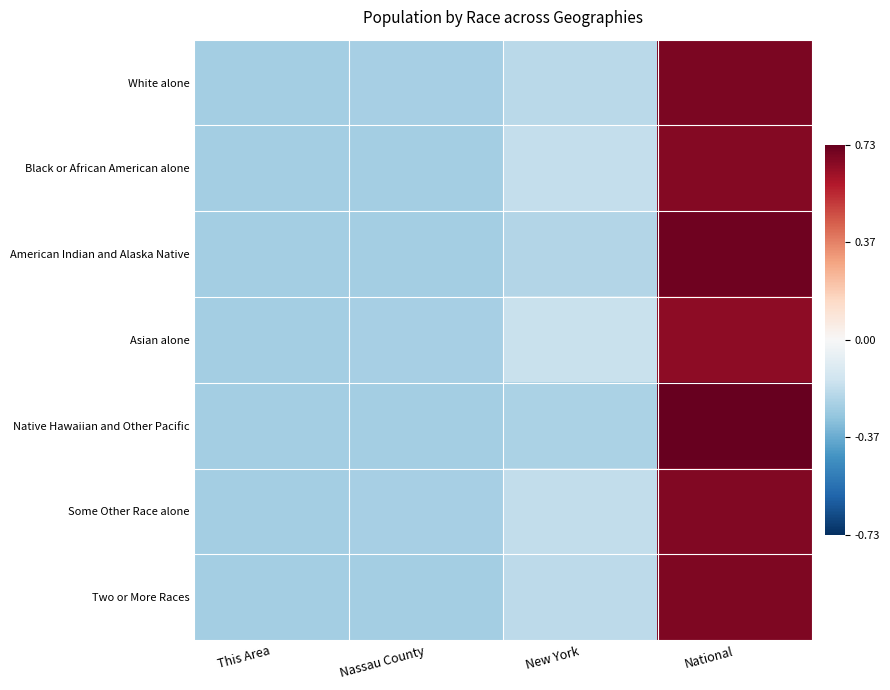

At which category is the sum across all series the highest?

National